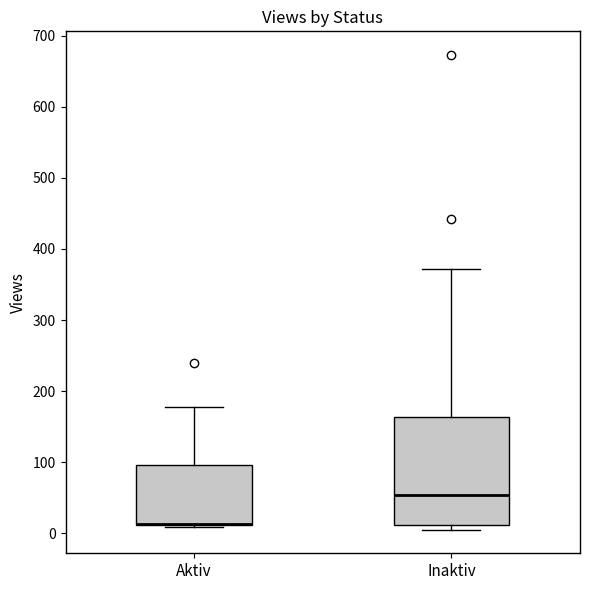

Reading left to right, read every box against the y-axis: the position of its median line, the range the box covers, and the ends of its whiskers. The values are not printed on the chart, so give them approximately, as read against the axis.

Aktiv: median 10 (drawn on the box's lower edge), box 10 to 100, whiskers 10 to 180
Inaktiv: median 50, box 10 to 160, whiskers 10 (just below the box's lower edge) to 370